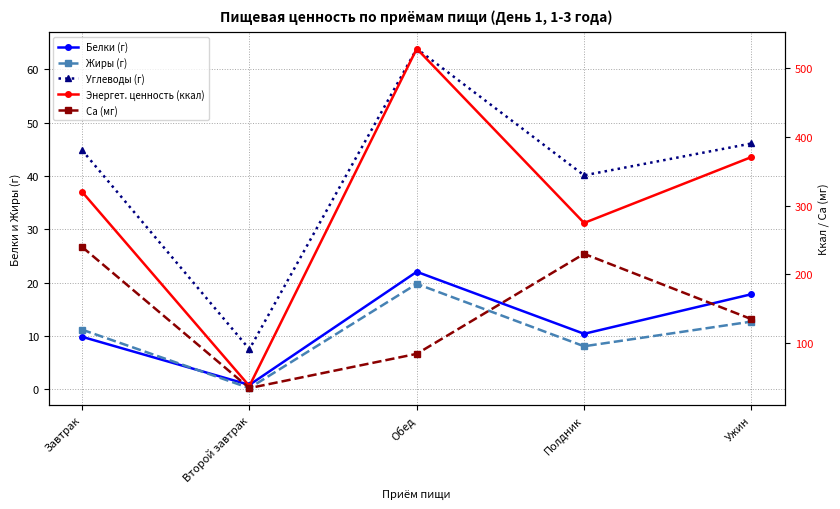

Which series has the largest total across all categories?

Энергет. ценность (ккал)